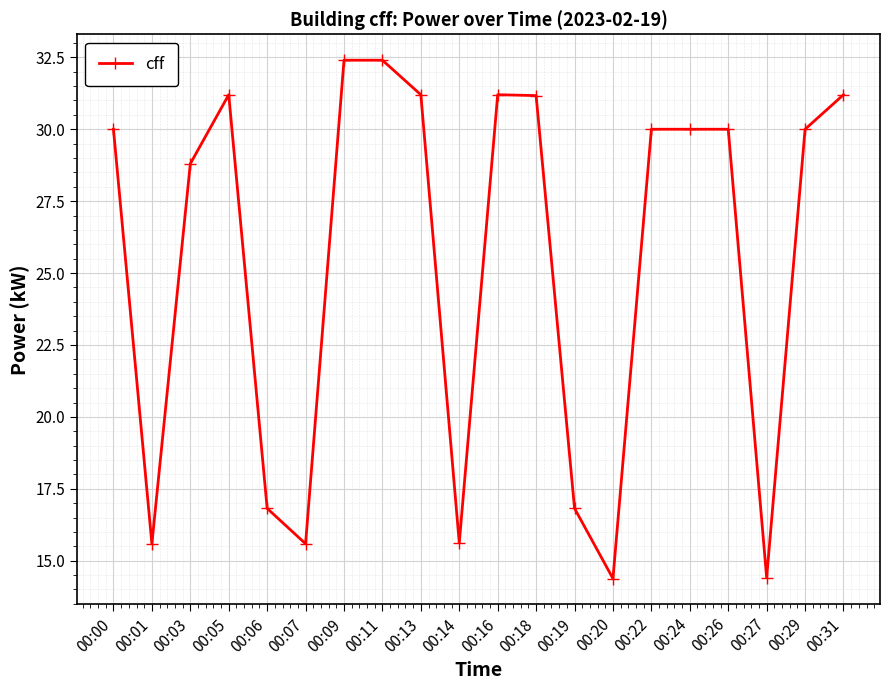

What is the change in value from 00:03 to 00:24?

+1.2